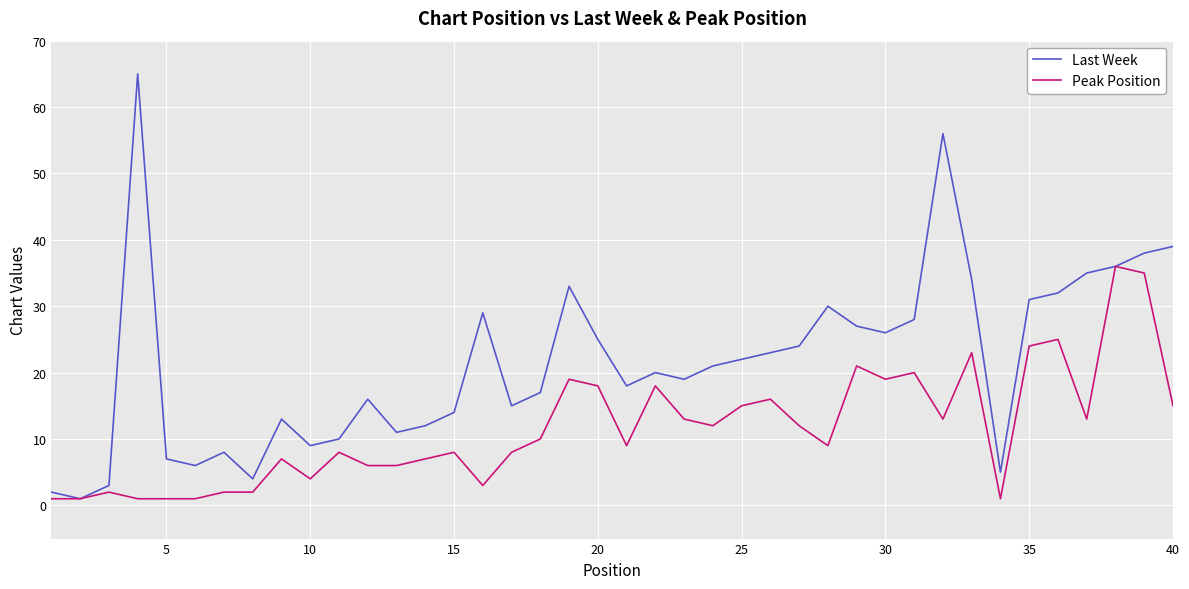

Which series has the widest spread of values?

Last Week